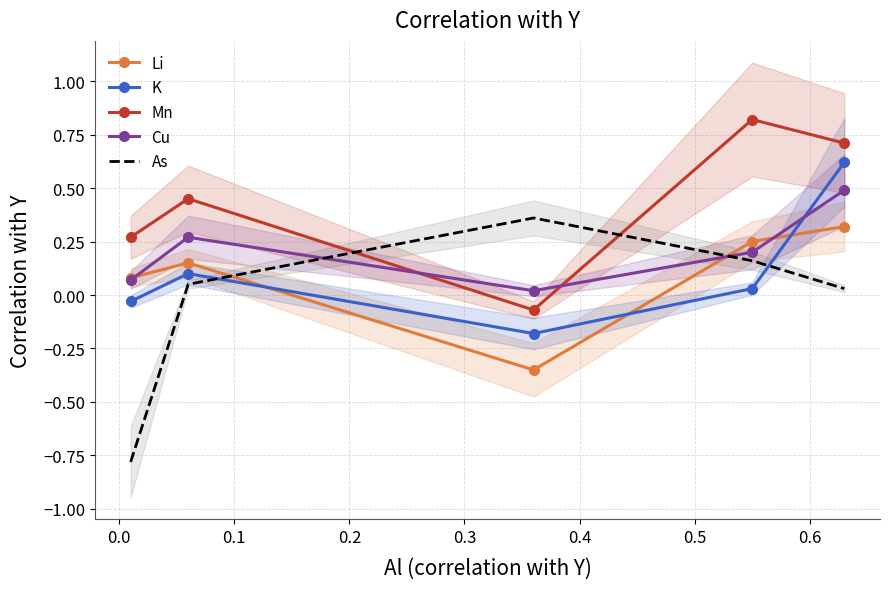

How many intersections are there between Mn and As?

2